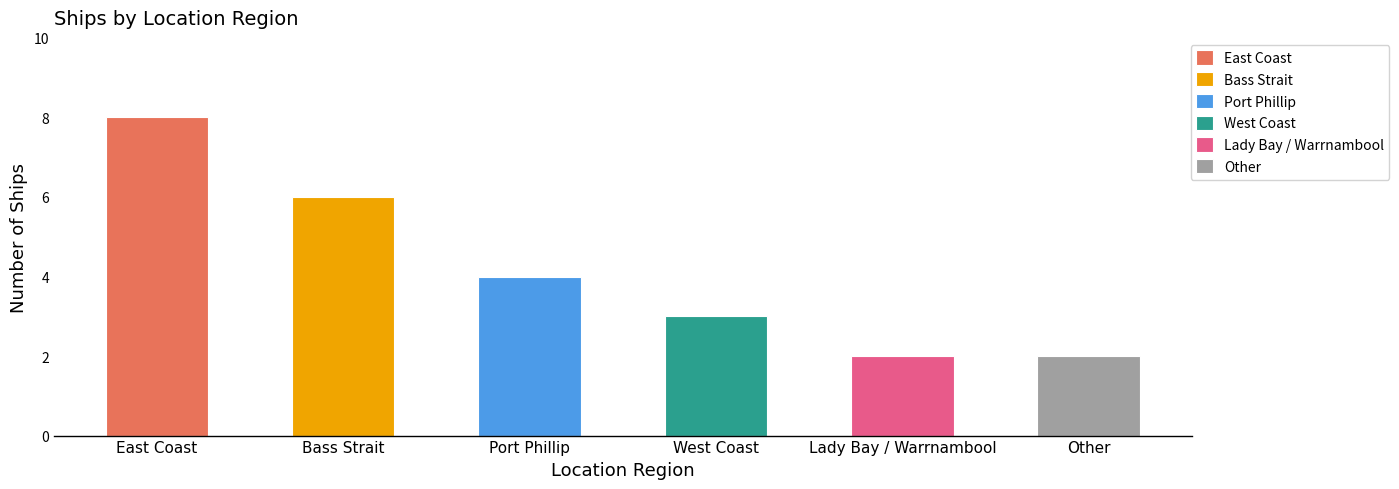

True or false: the data shows 2 at Other.

True